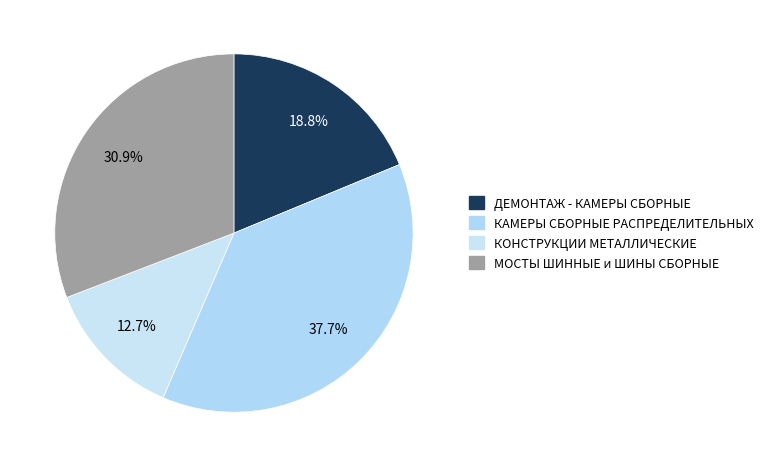

The ДЕМОНТАЖ - КАМЕРЫ СБОРНЫЕ slice represents 19% of the pie. True or false?

True